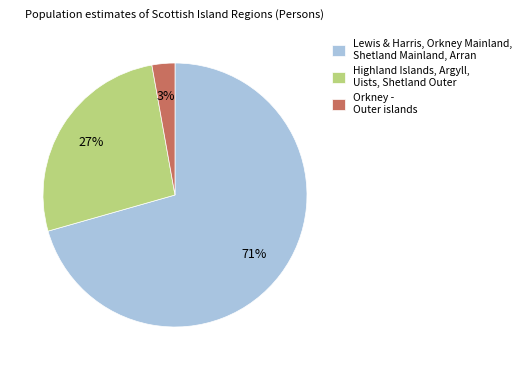

Between Orkney - Outer islands and Lewis & Harris, Orkney Mainland, Shetland Mainland, Arran, which is larger?

Lewis & Harris, Orkney Mainland, Shetland Mainland, Arran